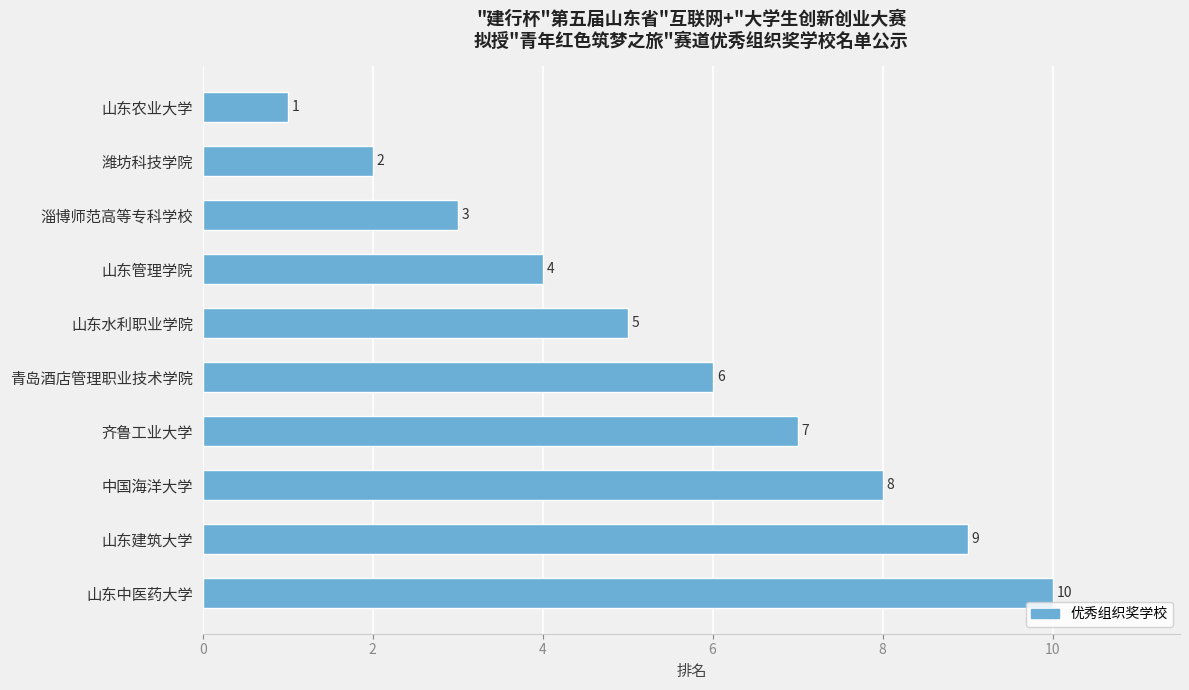

What is the value of the 1st bar from the top?

1